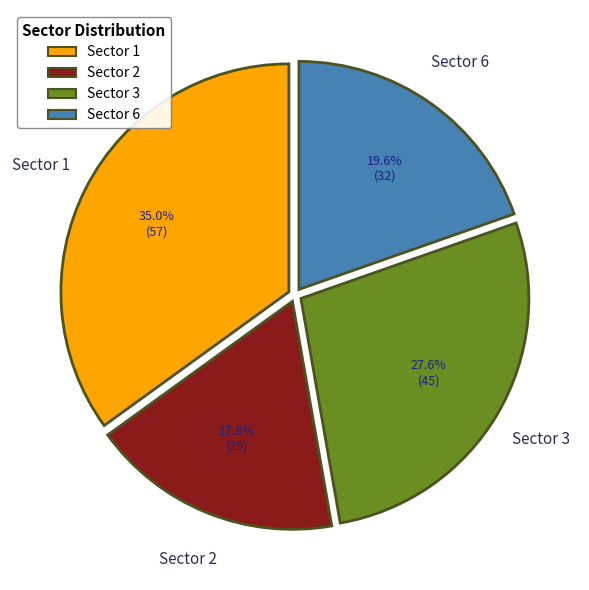

How many slices are in this pie chart?

4